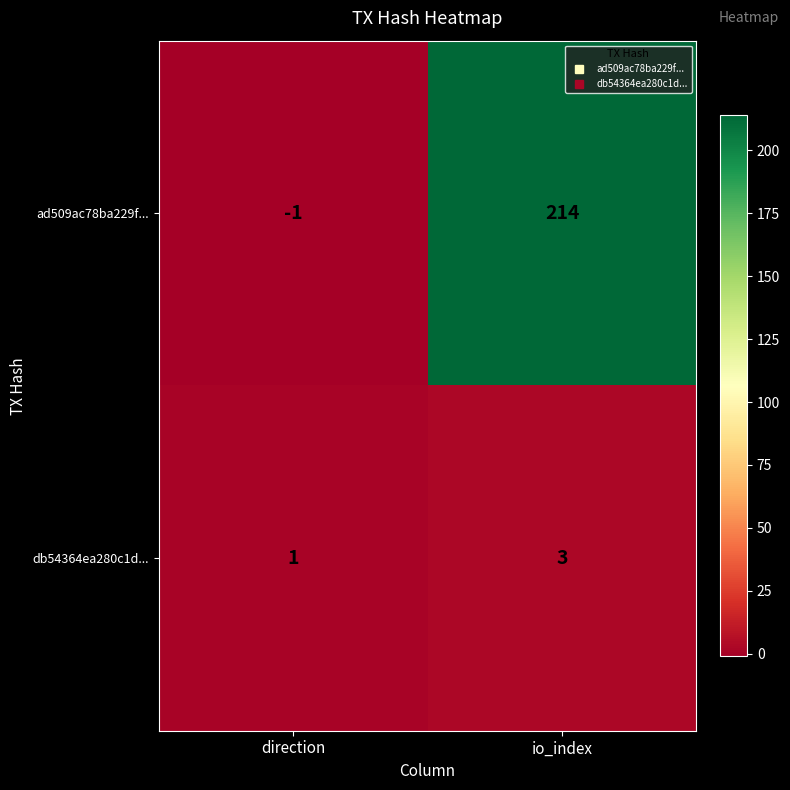

Between direction and io_index, which series saw the biggest shift?

ad509ac78ba229f...